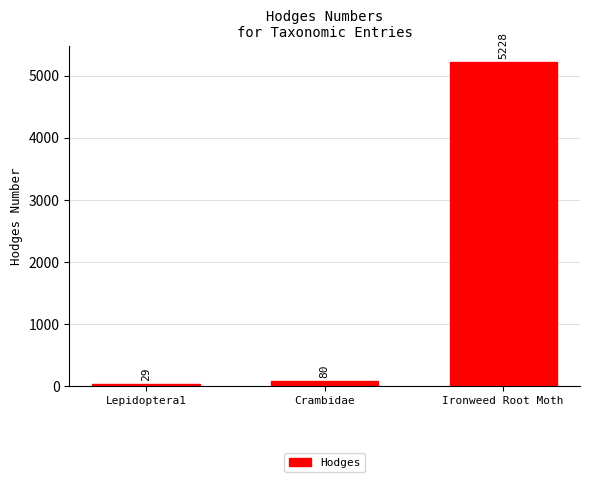

How many values are below 80?

1